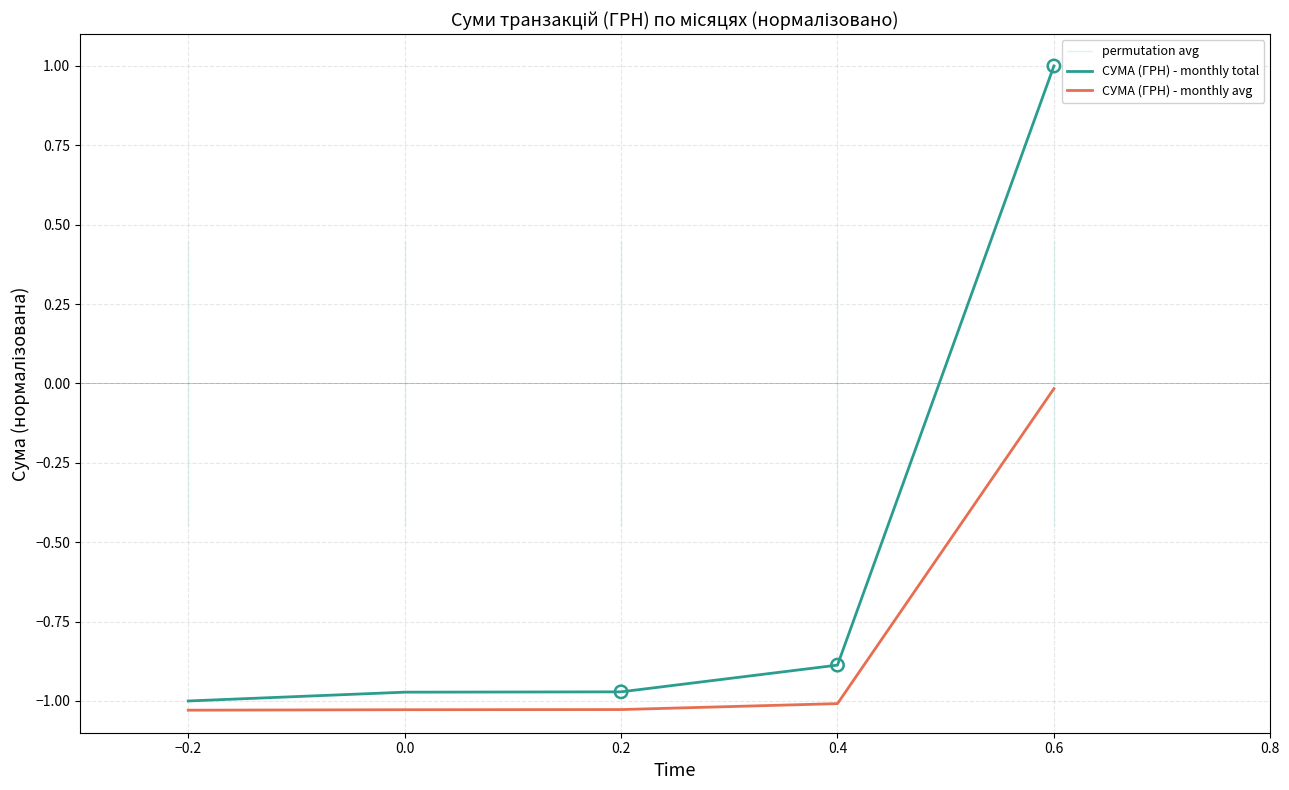

Is the value of СУМА (ГРН) - monthly avg at 0.4 greater than the value of СУМА (ГРН) - monthly total at 0.2?

No